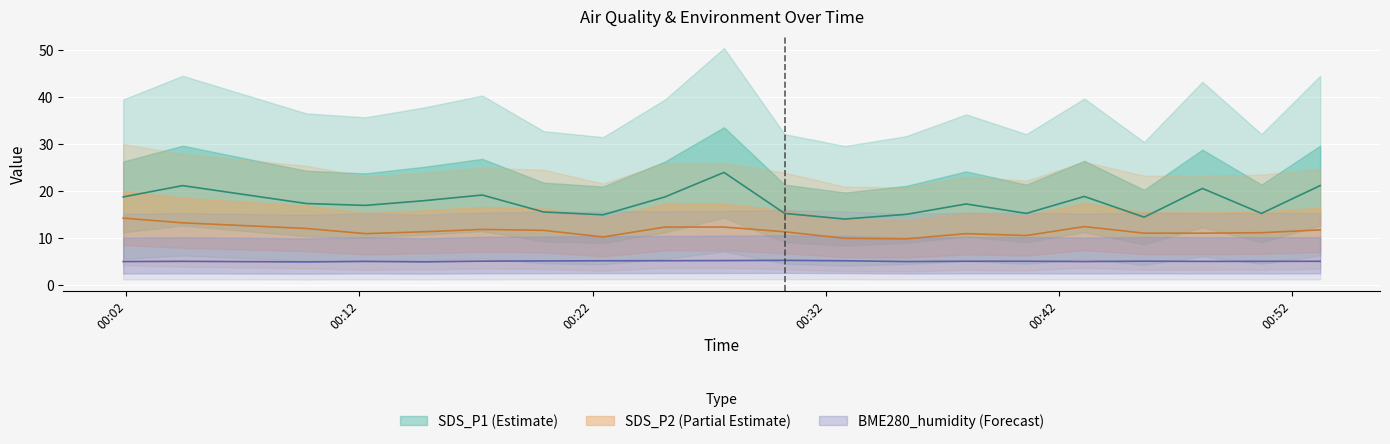

Rank the series at 2022/12/08 00:22:27 from lowest to highest value.

BME280_humidity, SDS_P2, SDS_P1